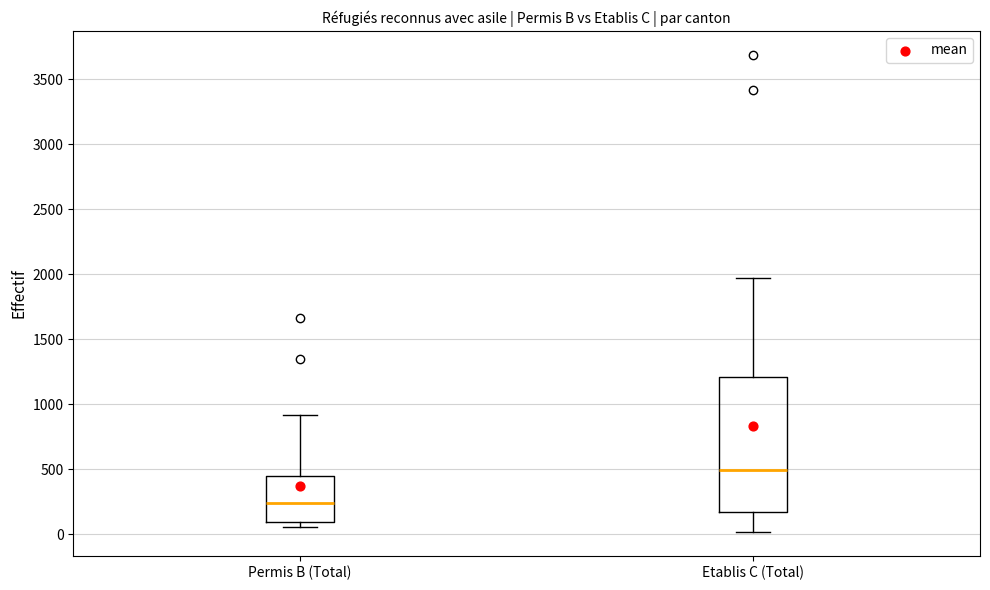

Reading left to right, read every box against the y-axis: the position of its median line, the range the box covers, and the ends of its whiskers. The values are not printed on the chart, so give them approximately, as read against the axis.

Permis B (Total): median 250, box 100 to 450, whiskers 50 to 900
Etablis C (Total): median 500, box 150 to 1200, whiskers 0 to 2000